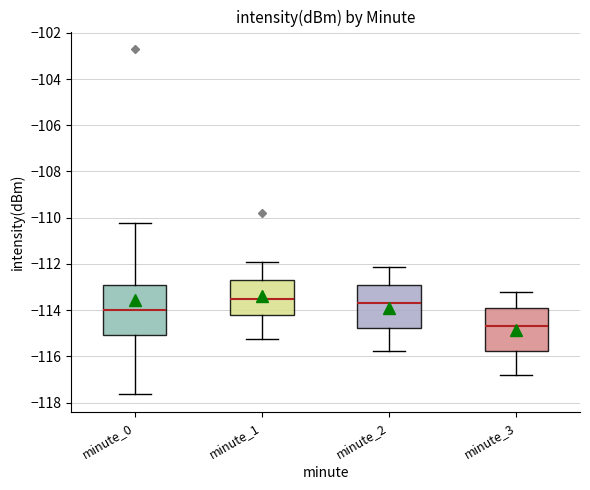

Reading left to right, transcribe this box plot: for each box, give where its median line is, the range the box spans, and where its two whiskers end, as read against the y-axis. The values are not printed on the chart, so give them approximately, as read against the axis.

minute_0: median -114.0, box -115.0 to -113.0, whiskers -117.6 to -110.2
minute_1: median -113.6, box -114.2 to -112.8, whiskers -115.2 to -111.8
minute_2: median -113.6, box -114.8 to -113.0, whiskers -115.8 to -112.2
minute_3: median -114.6, box -115.8 to -114.0, whiskers -116.8 to -113.2